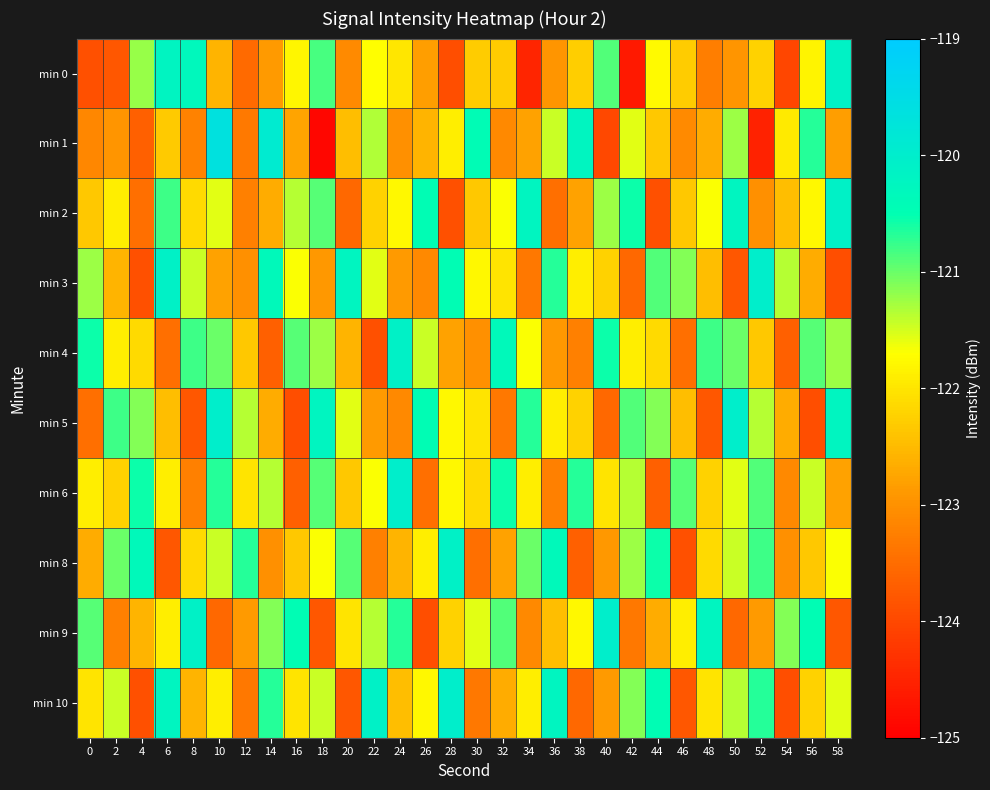

How many series are shown in this chart?

10